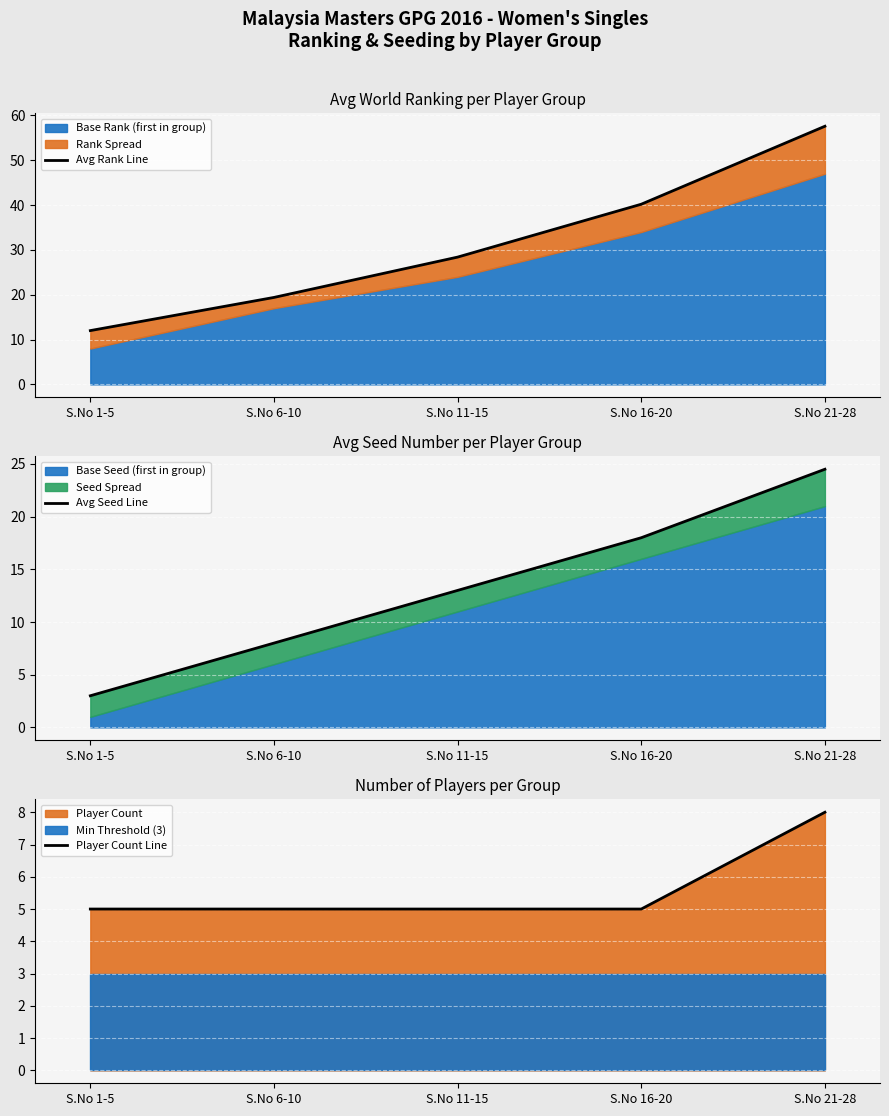

What is the difference between the second highest and minimum values in the Avg Rank Line series?

28.2